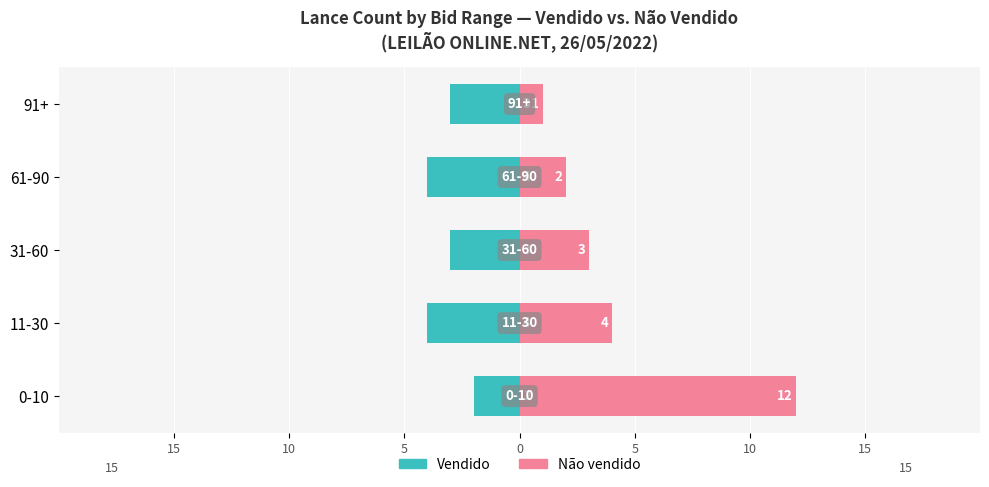

How many bars are there in each group?

2